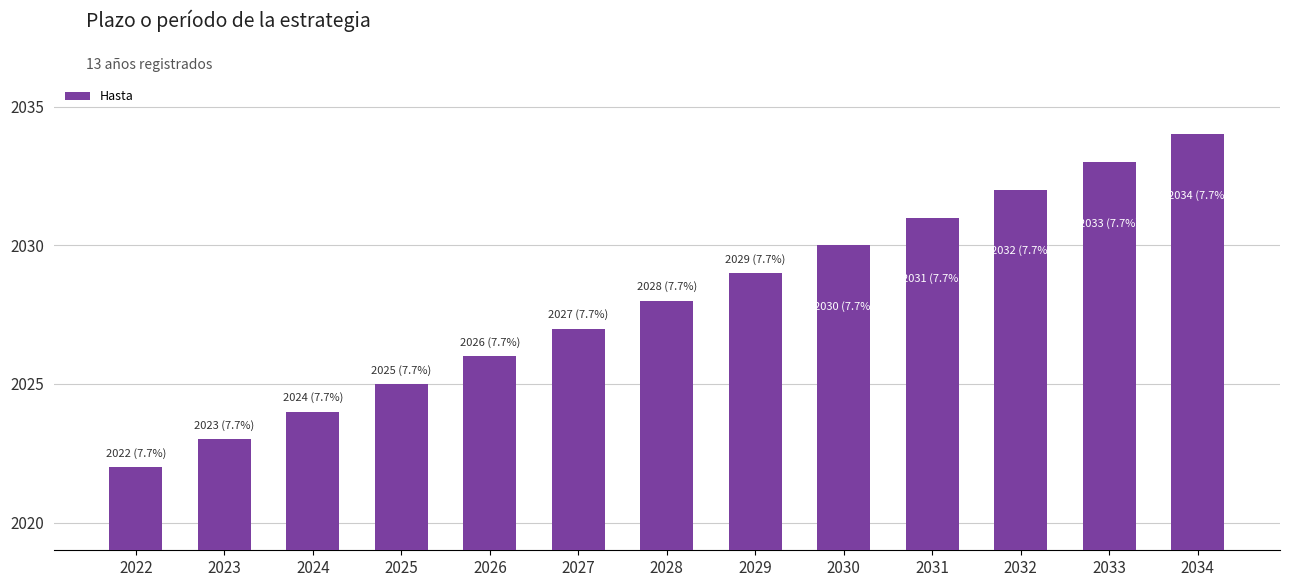

The value at 2027 is 2027. True or false?

True